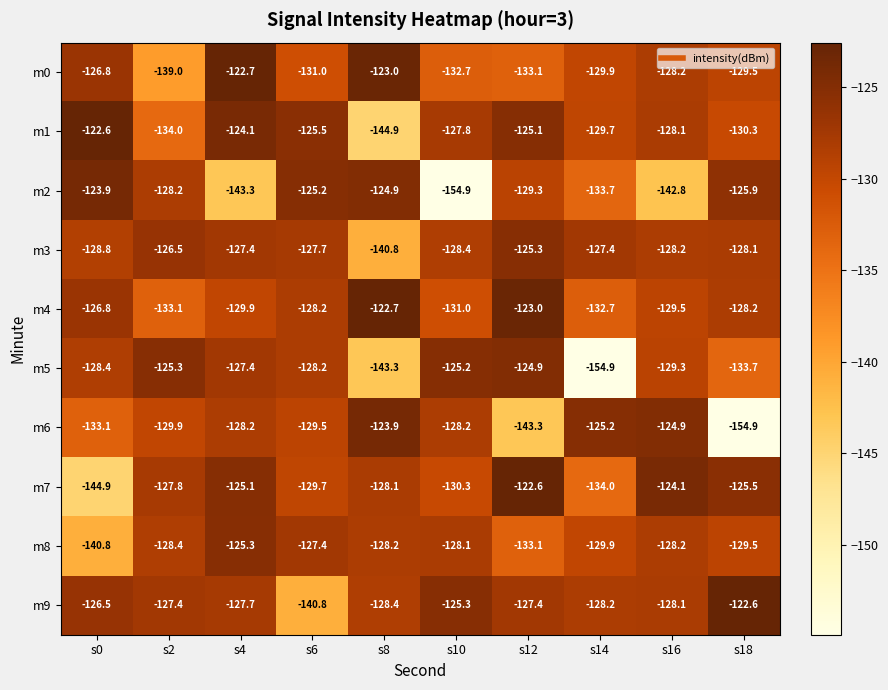

At which category is the sum across all series the highest?

s4